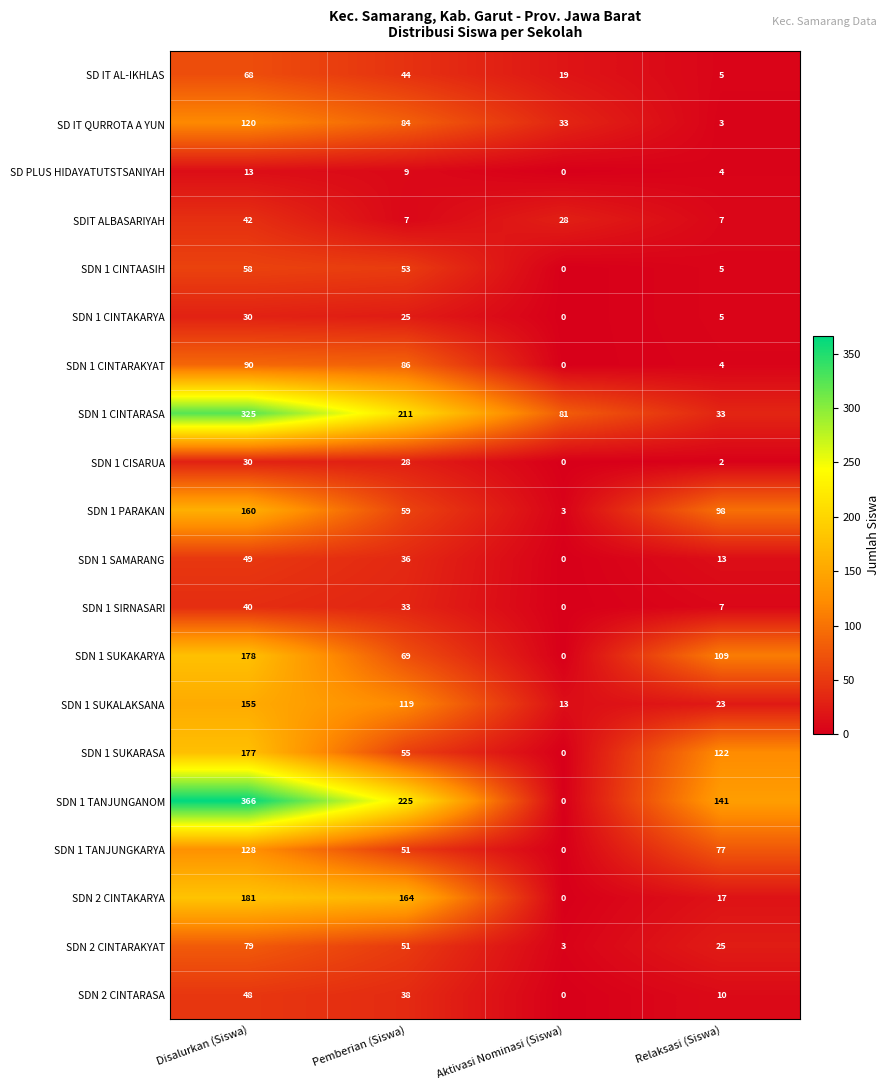

Is it true that SDN 1 SUKARASA equals 206 at Relaksasi (Siswa)?

False